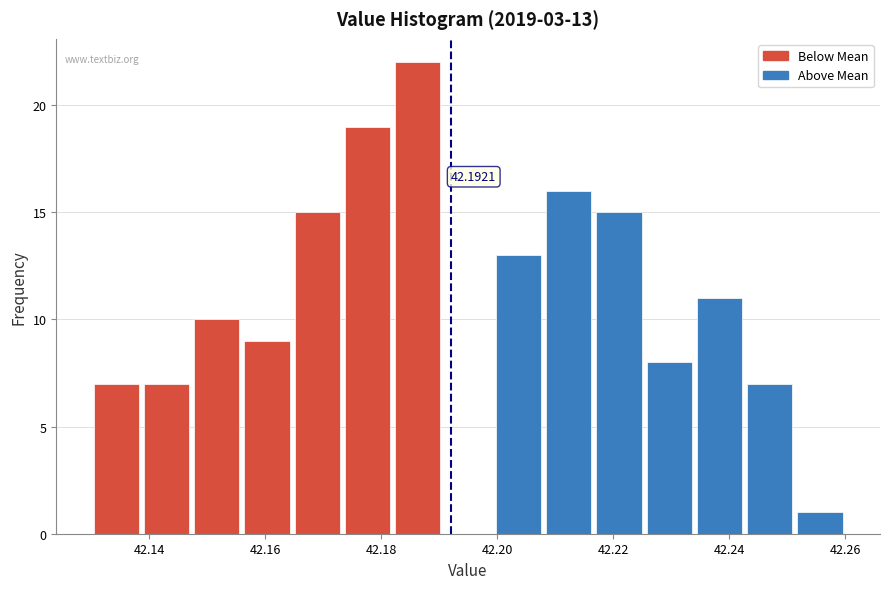

Which range on the x-axis has the tallest bar?

42.182 to 42.190